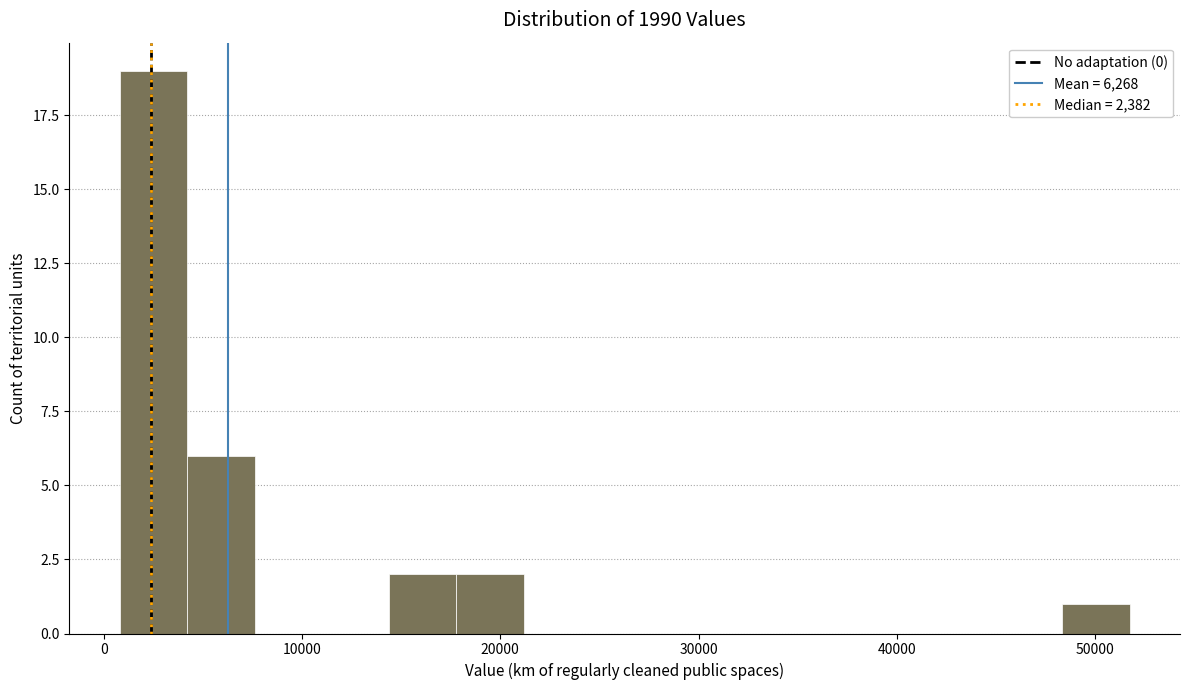

Read against the x-axis, roughly where is the centre of the tallest bar?

3000